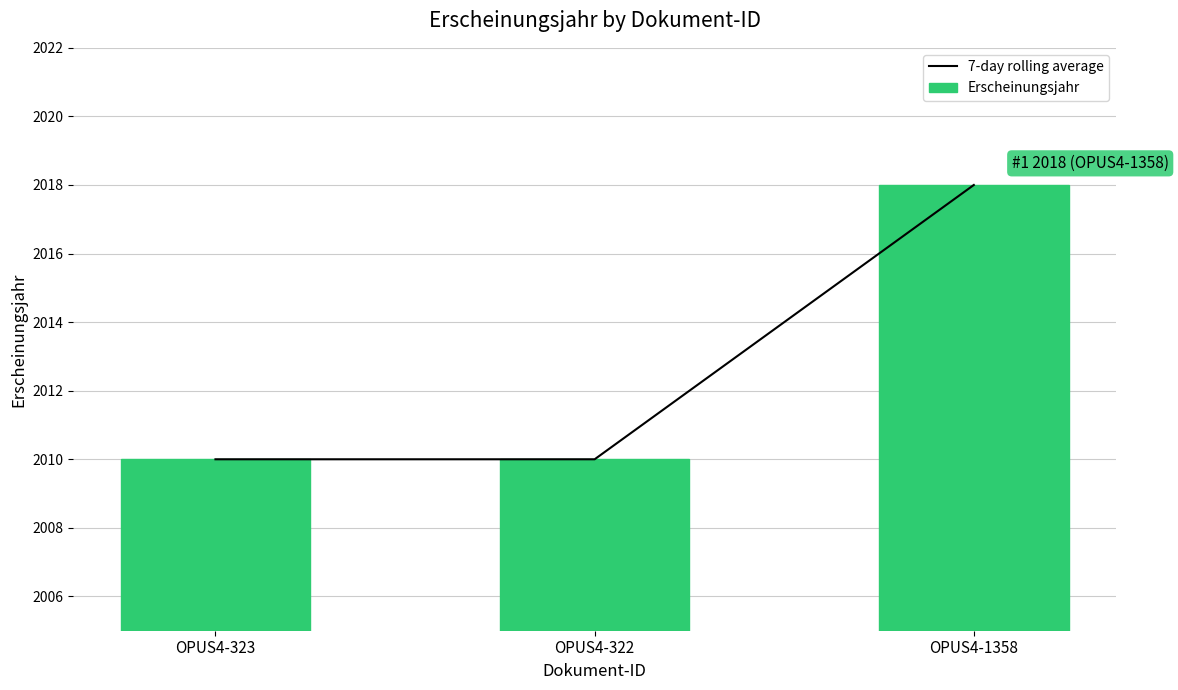

What is the average value of the 7-day rolling average series?

2013